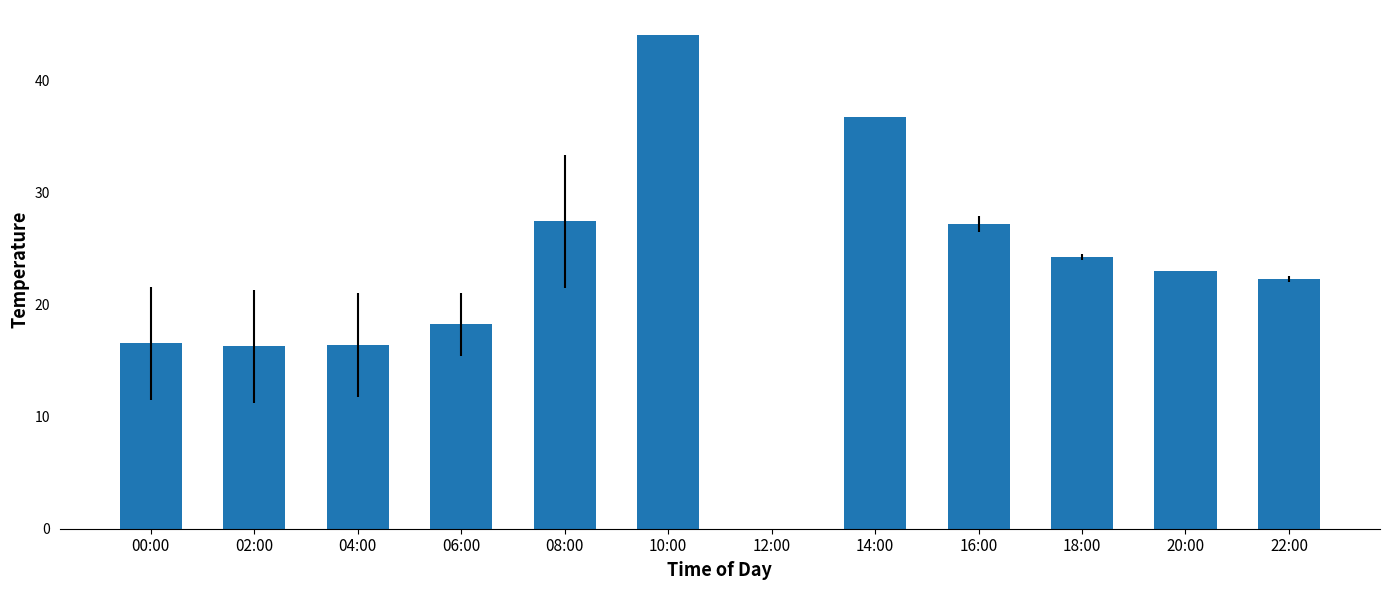

What is the sum of all values?

272.6